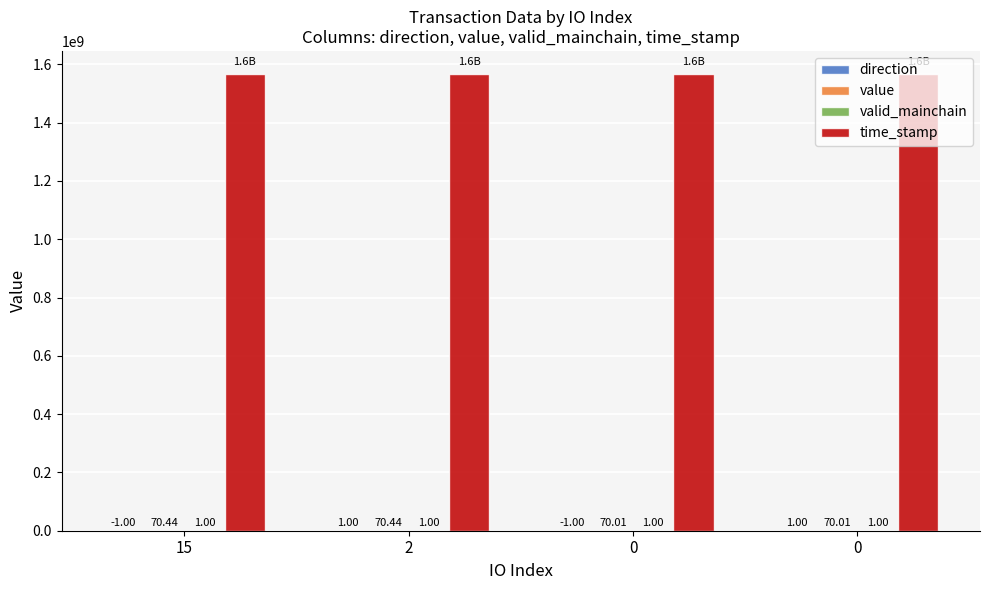

Which series has the widest spread of values?

time_stamp